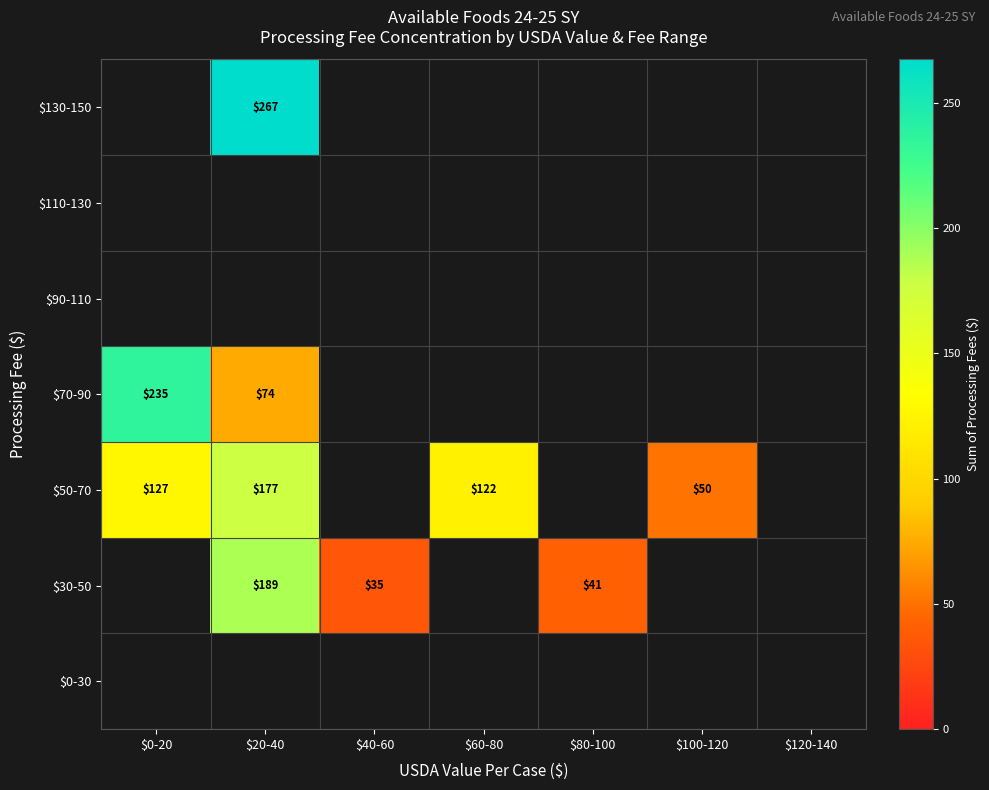

Between $40-60 and $20-40, which is larger?

$20-40